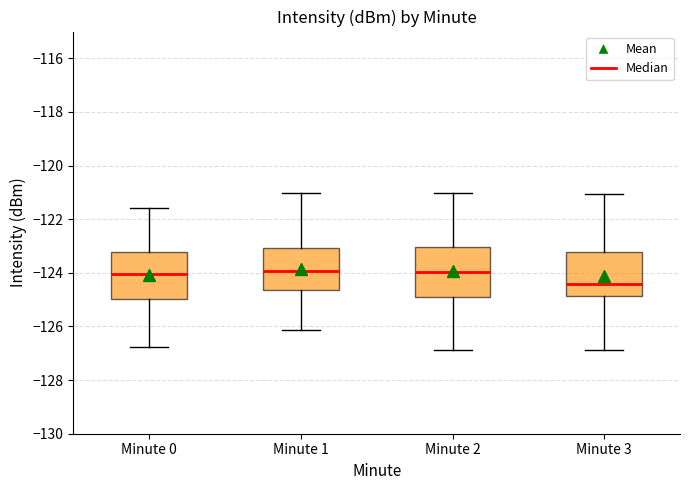

Where does the median line of the box for Minute 0 sit on the y-axis? The values are not printed on the chart, so give them approximately, as read against the axis.

-124.0